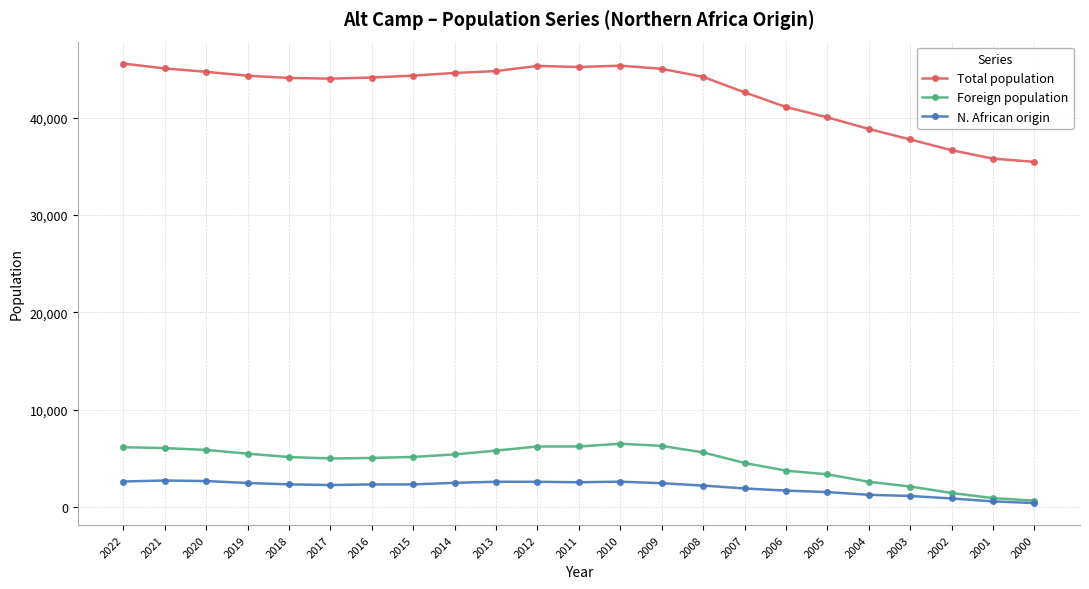

What is the total value across all series at 2007?

48985